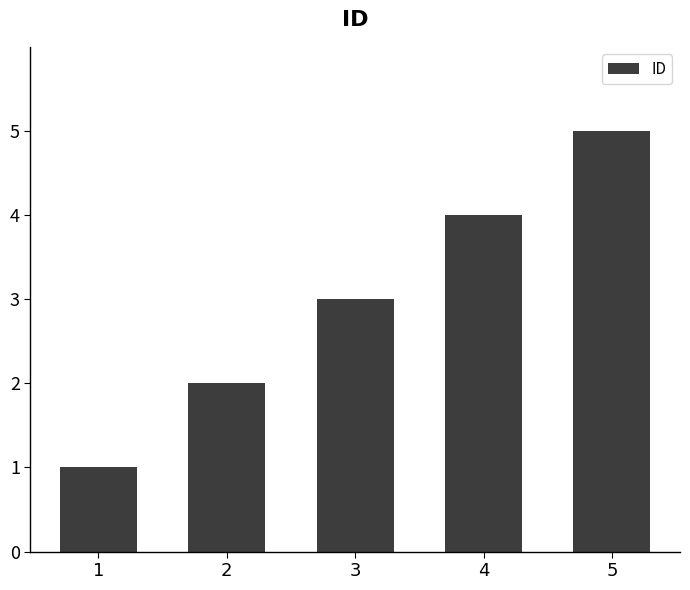

What is the ratio of the value at 4 to the value at 3?

1.3